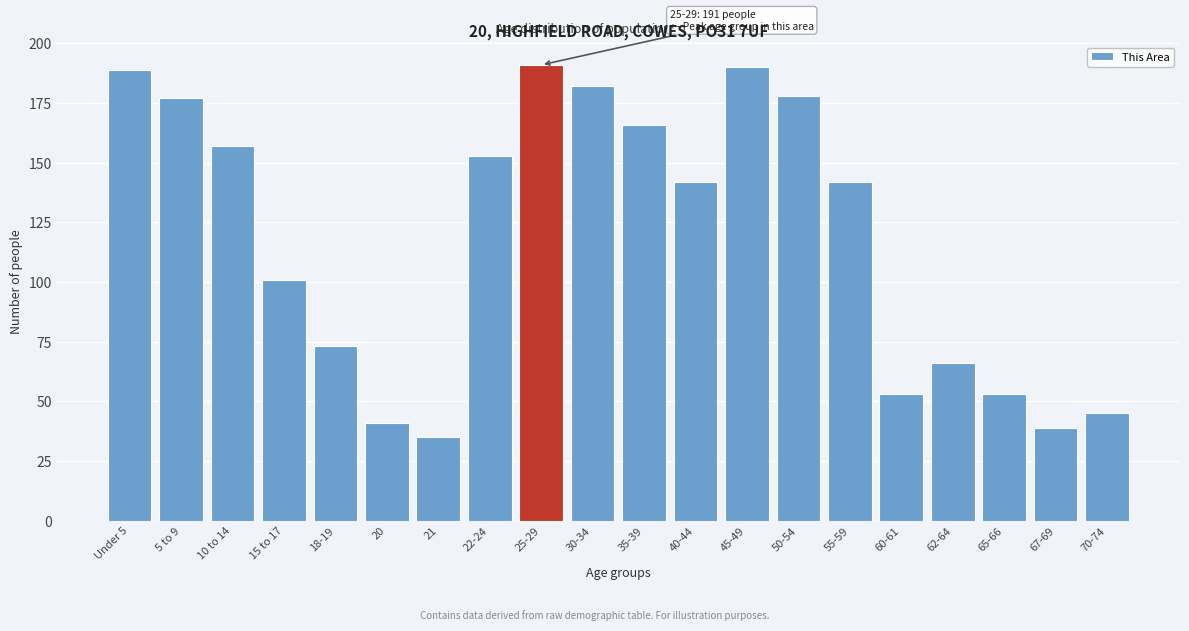

Reading right to left, what are all the values shown in this chart?

45	39	53	66	53	142	178	190	142	166	182	191	153	35	41	73	101	157	177	189